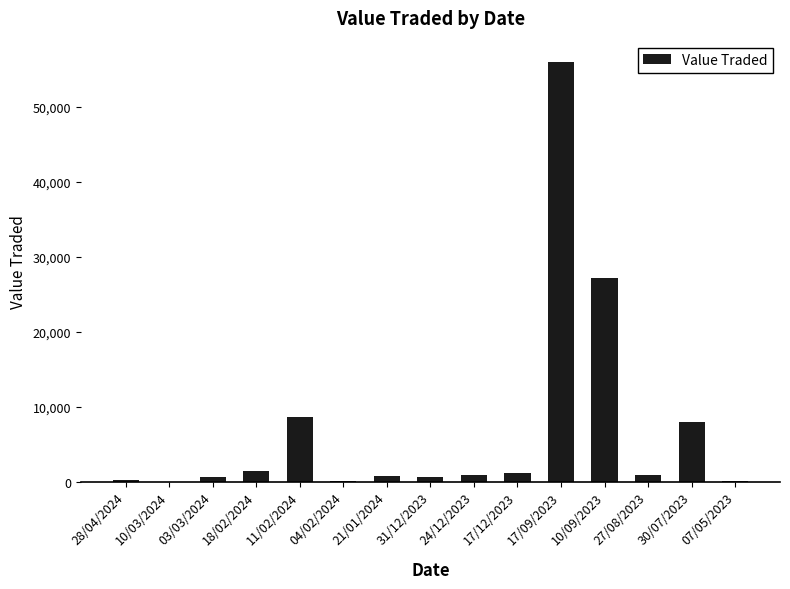

How many distinct data groups are displayed?

1